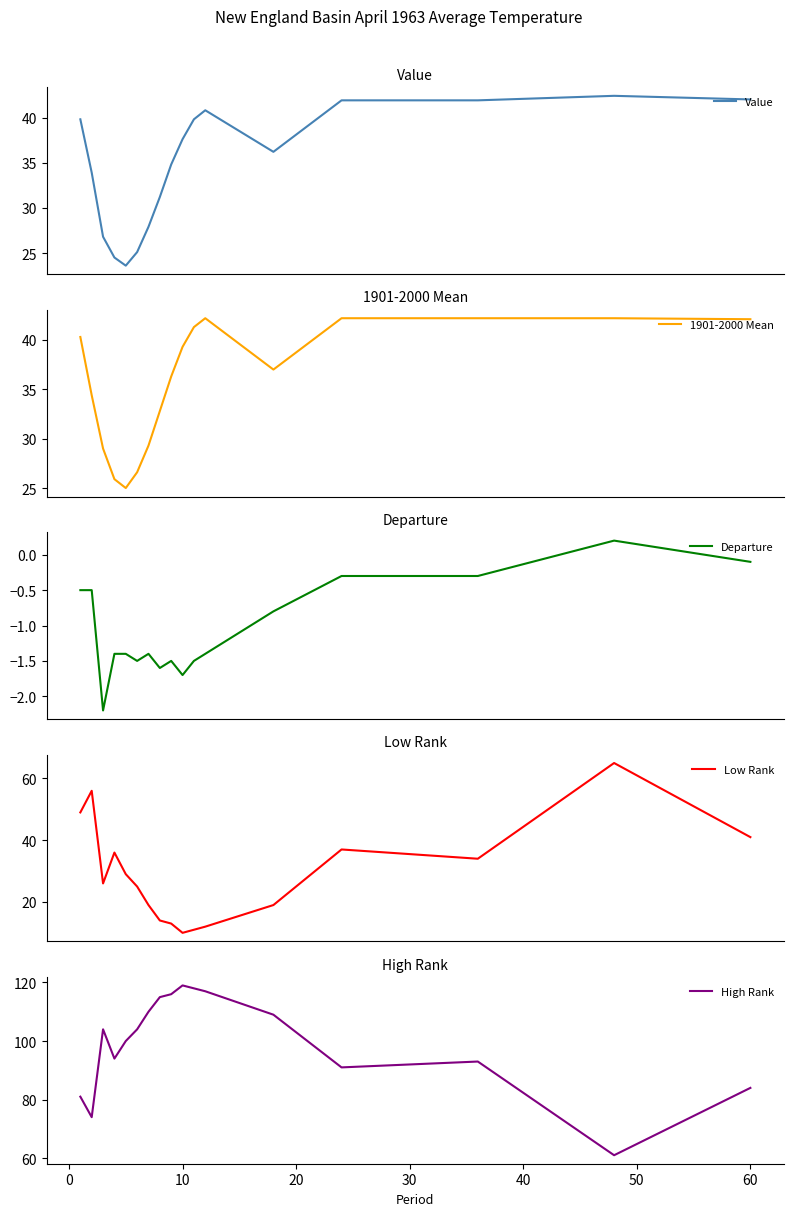

How many lines are shown in the chart?

5